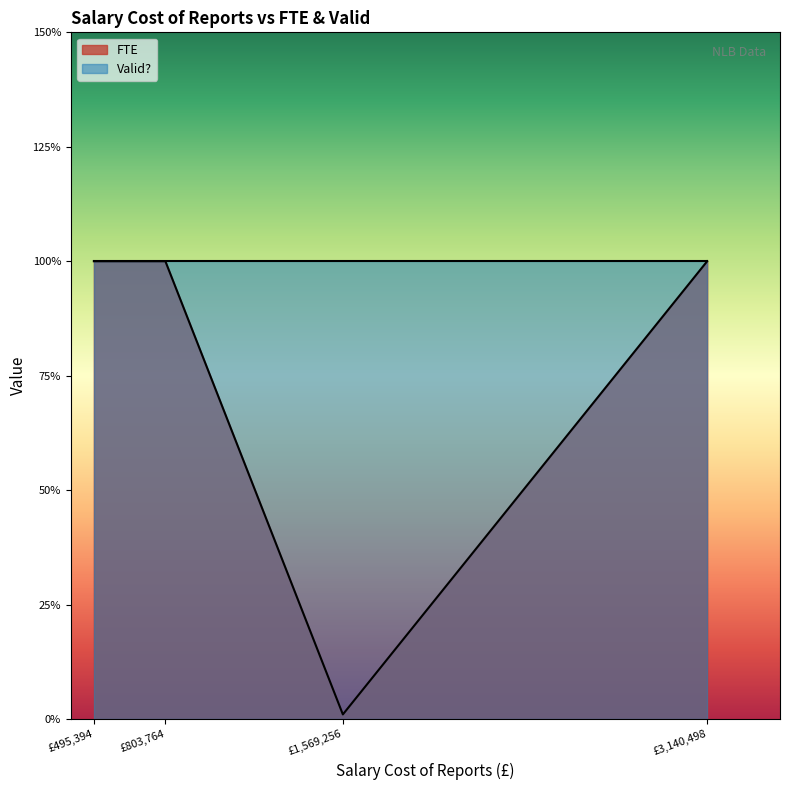

Reading left to right, what are all the values shown in this chart?

1.0	1.0	0.0	1.0